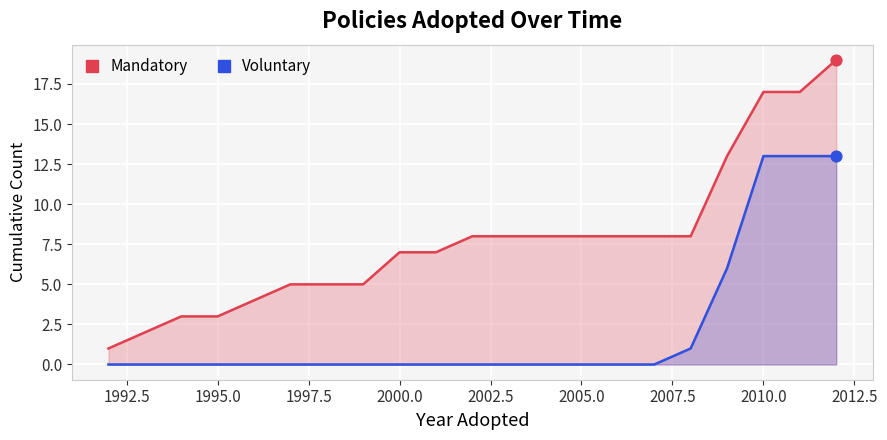

Which series has the widest spread of Y values?

Mandatory